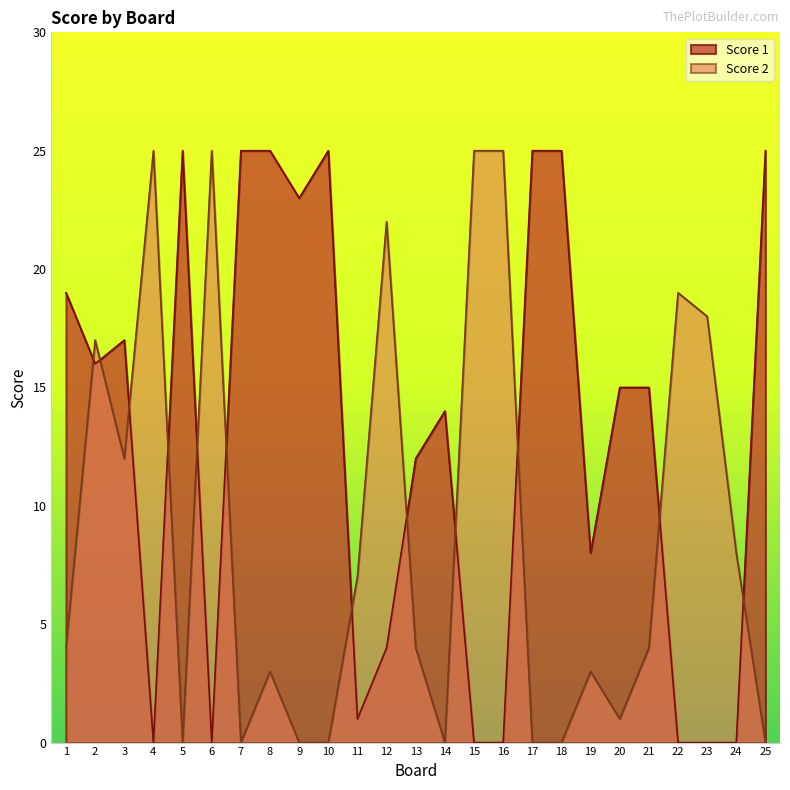

Is it true that Score 2 equals 25 at 15?

True